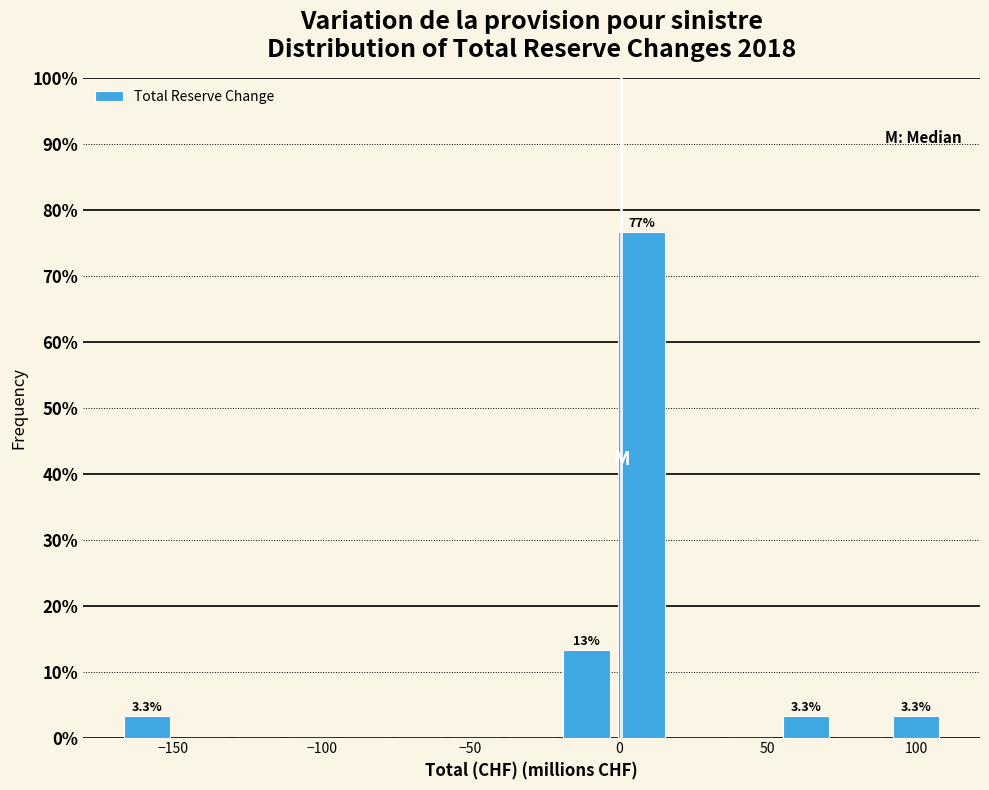

Read against the x-axis, roughly where is the centre of the tallest bar?

5